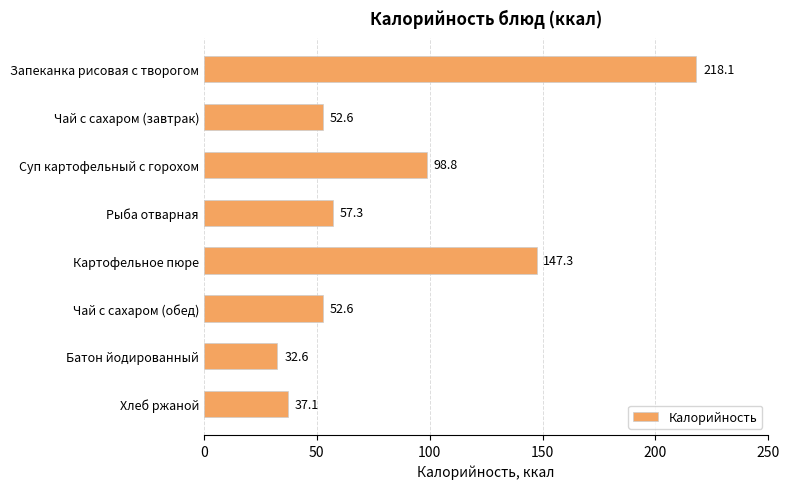

What is the maximum value shown in the chart?

218.1